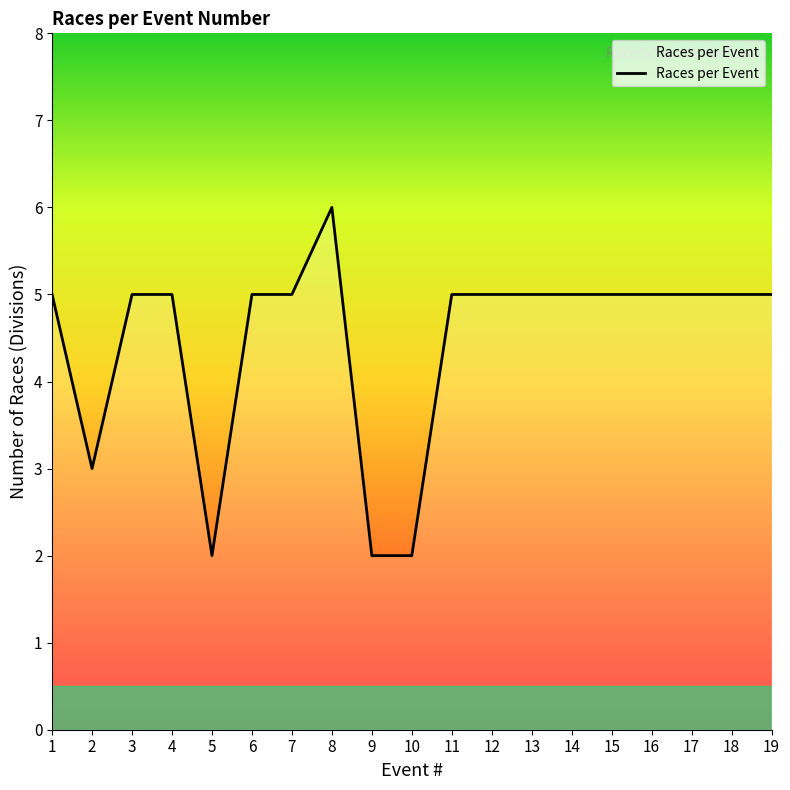

How many lines are shown in the chart?

1